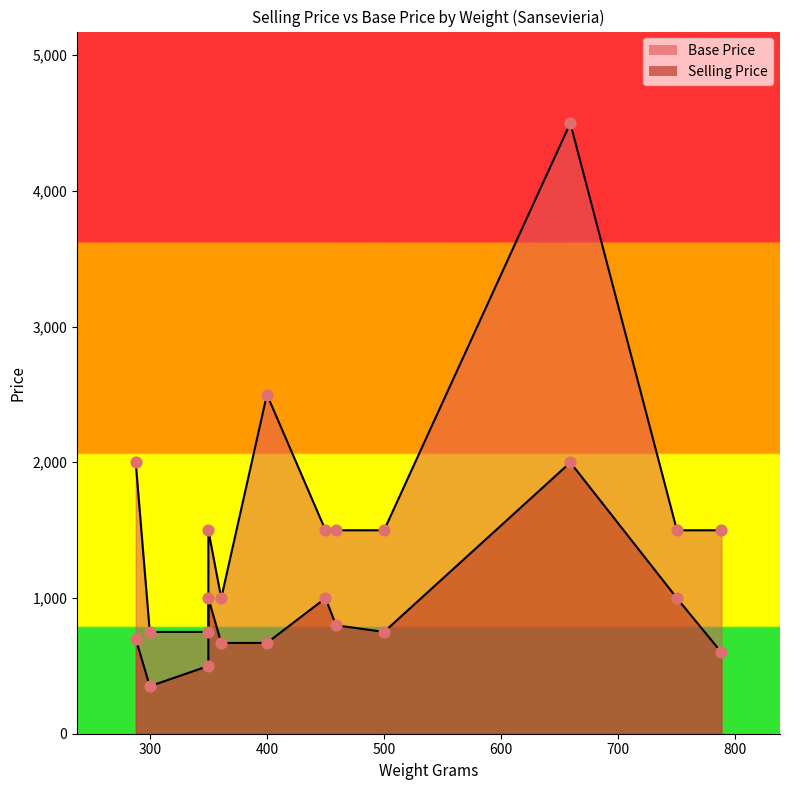

What are all the series names shown in the legend?

Selling Price, Base Price